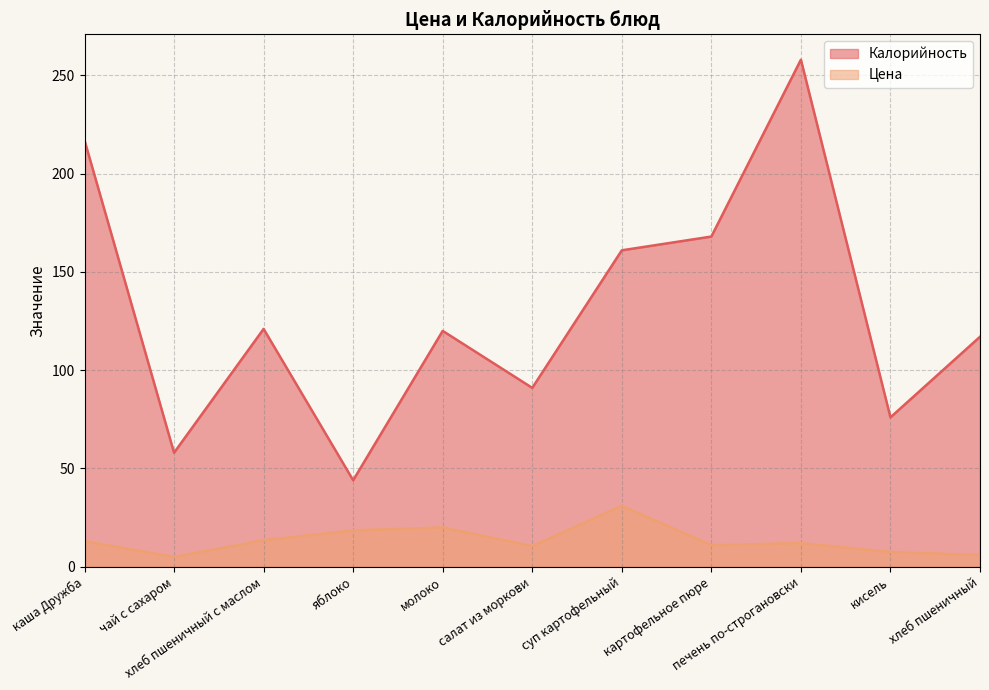

What is the sum of all Цена values?

148.0